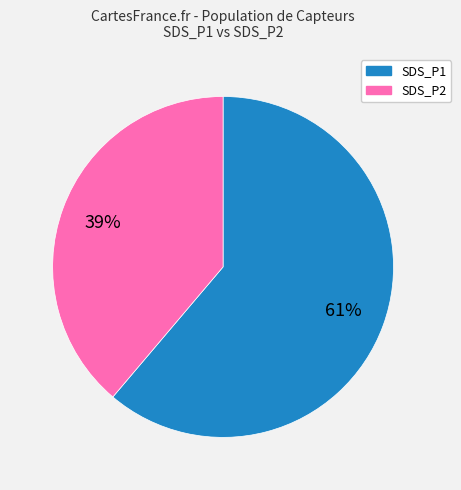

How many segments does this pie chart have?

2